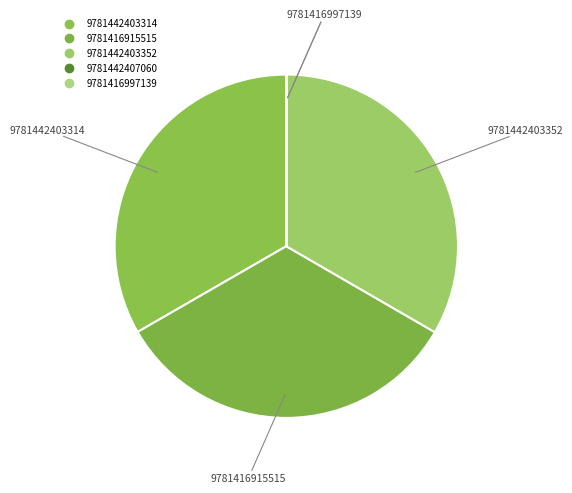

Approximately how many times larger is the value at 9781442403352 compared to 9781416997139?

3140.1